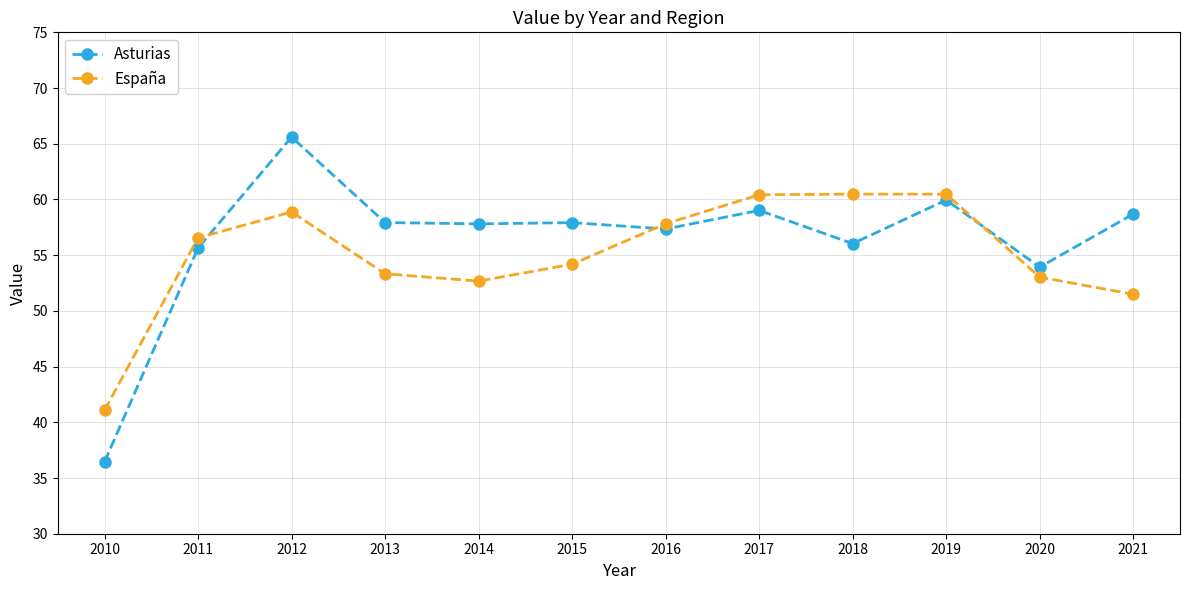

What is the difference between the maximum and minimum values in the España series?

19.4